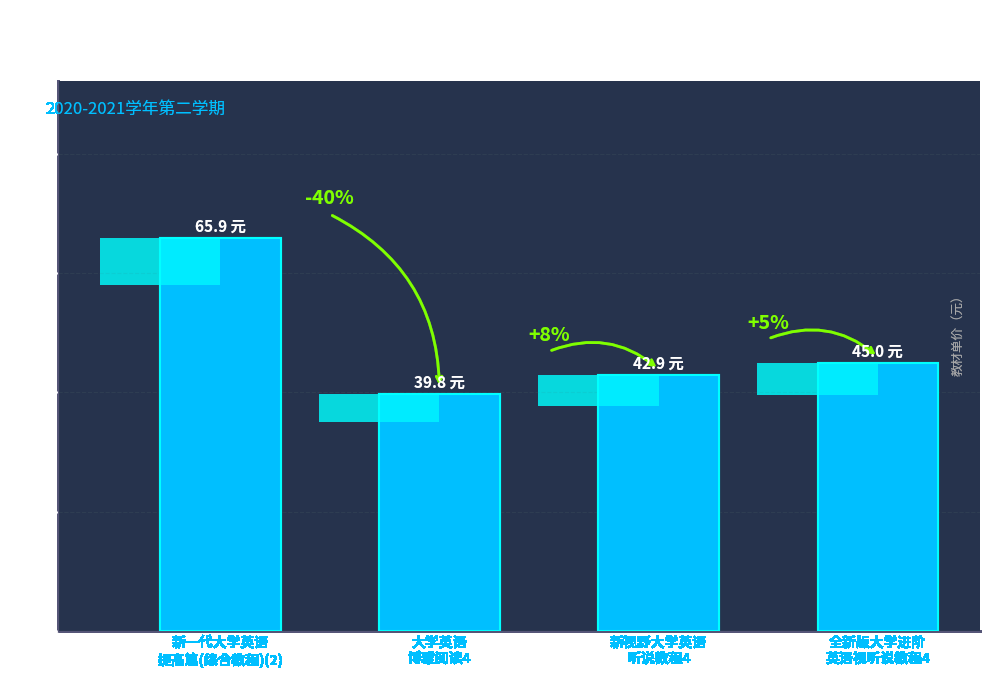

Are the bars horizontal?

No